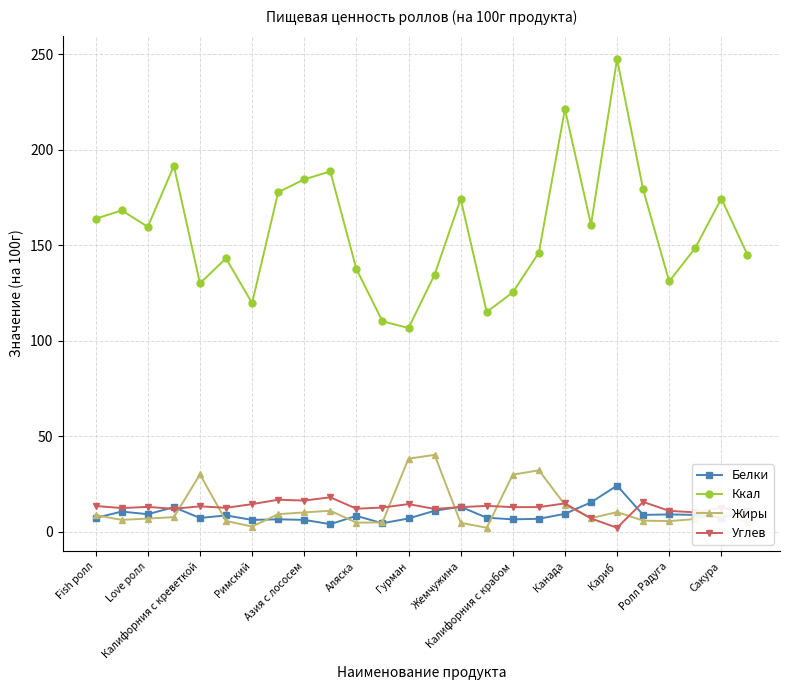

True or false: Белки has more than 0 interior local peaks.

True